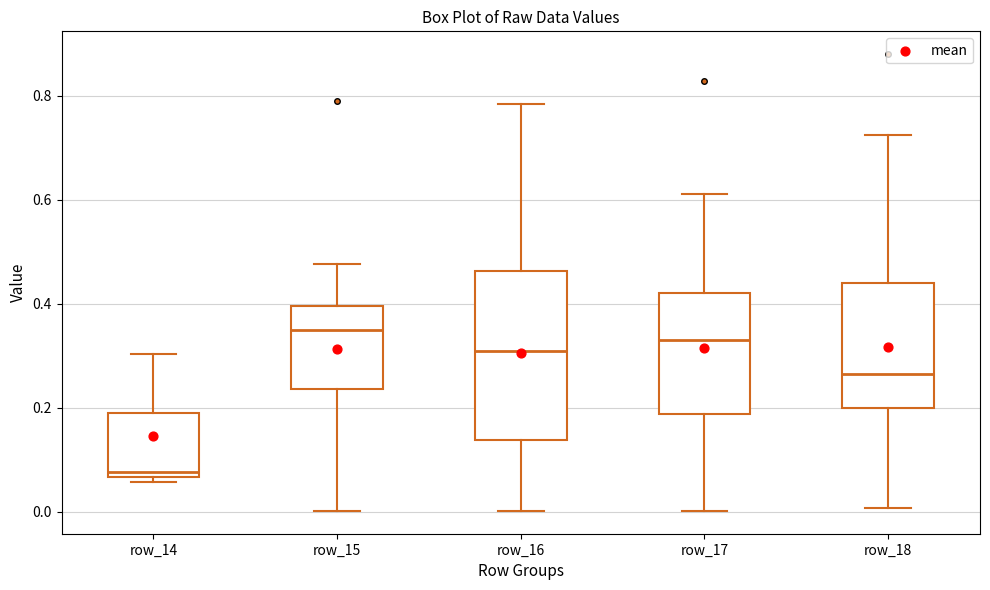

Comparing the boxes themselves (not the whiskers), which one is the tallest?

row_16